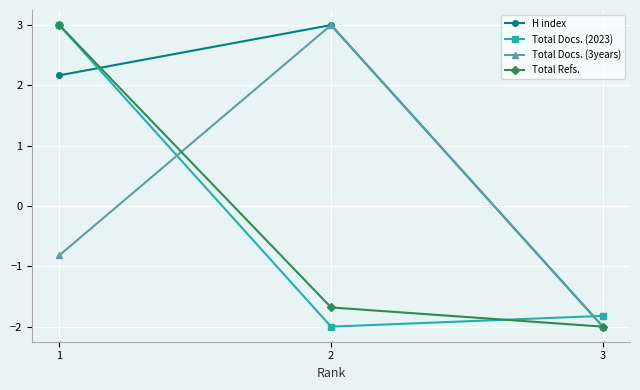

True or false: Total Refs. has a value of -2.0 at 3.

True